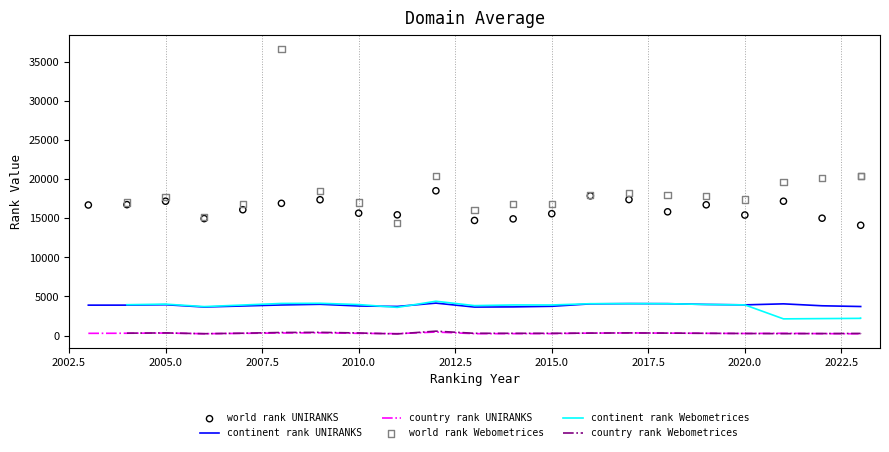

Which series has the largest total across all categories?

world rank Webometrices